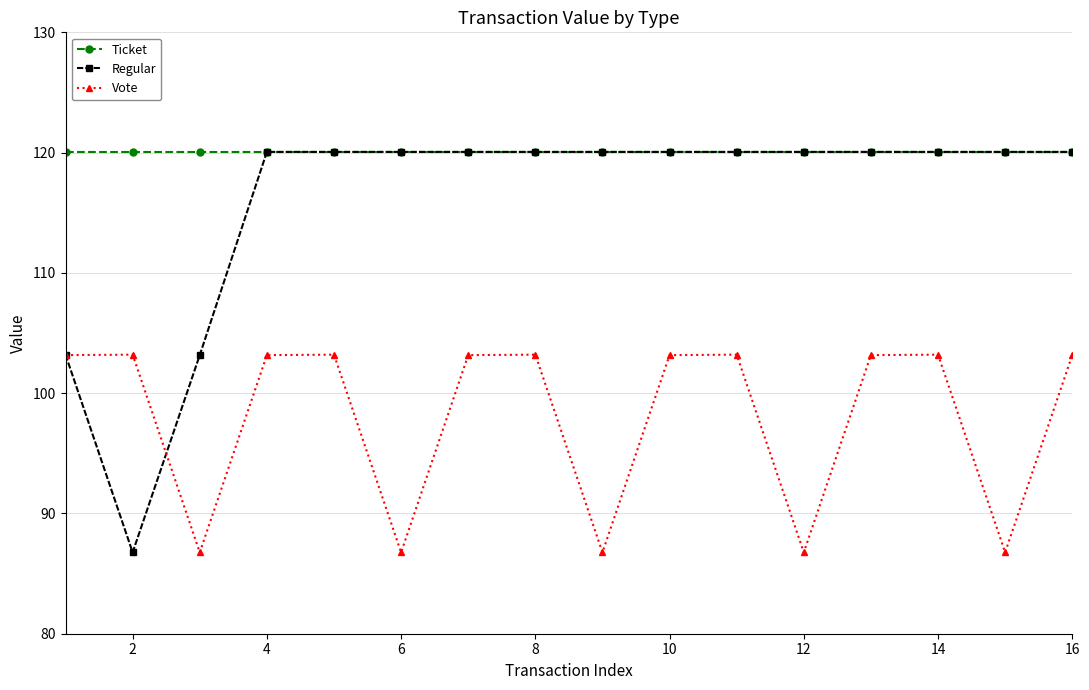

In Vote, how many points are lower than both neighbors (excluding endpoints)?

5